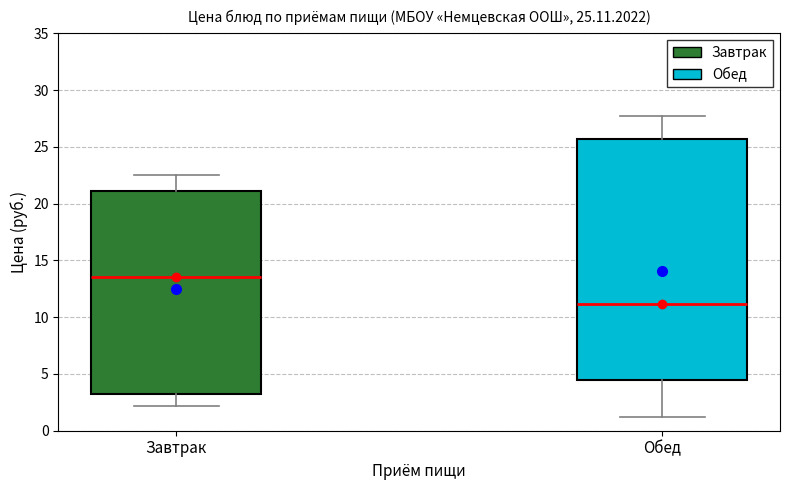

Which box is the tallest, from its lower edge to its upper edge?

Обед